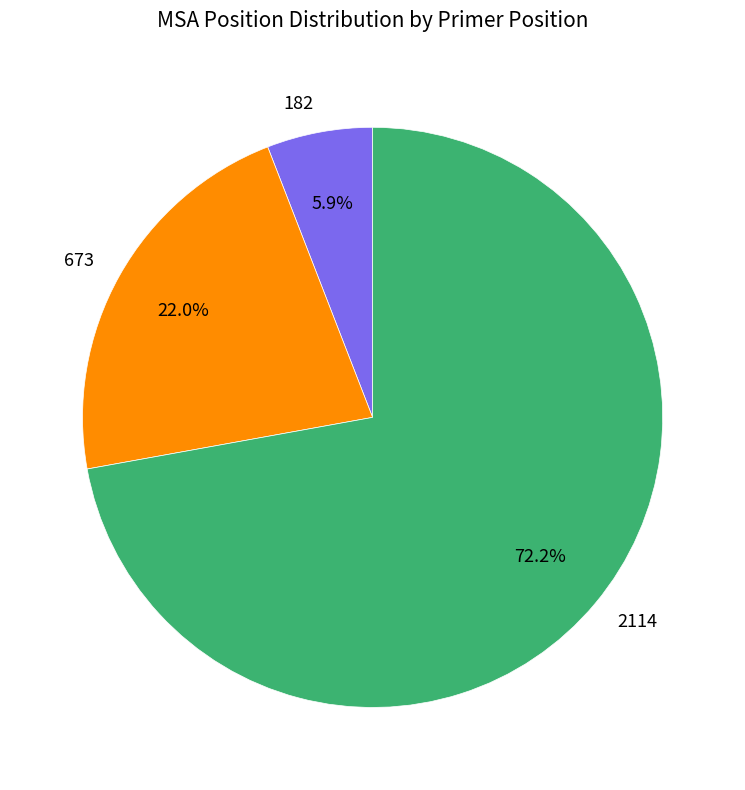

The 2114 slice represents 72% of the pie. True or false?

True